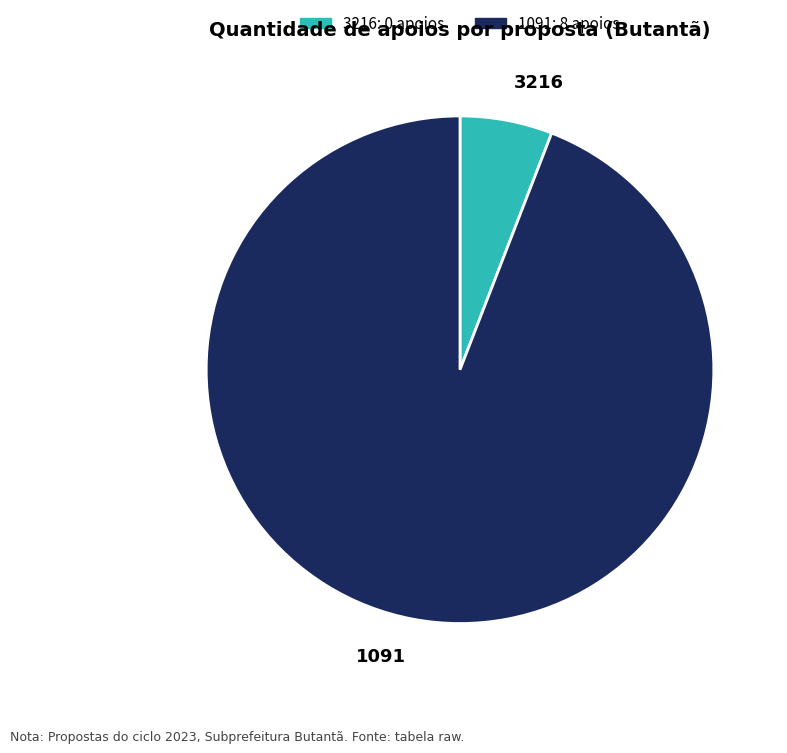

Combined, do 3216 and 1091 account for over 50%?

Yes